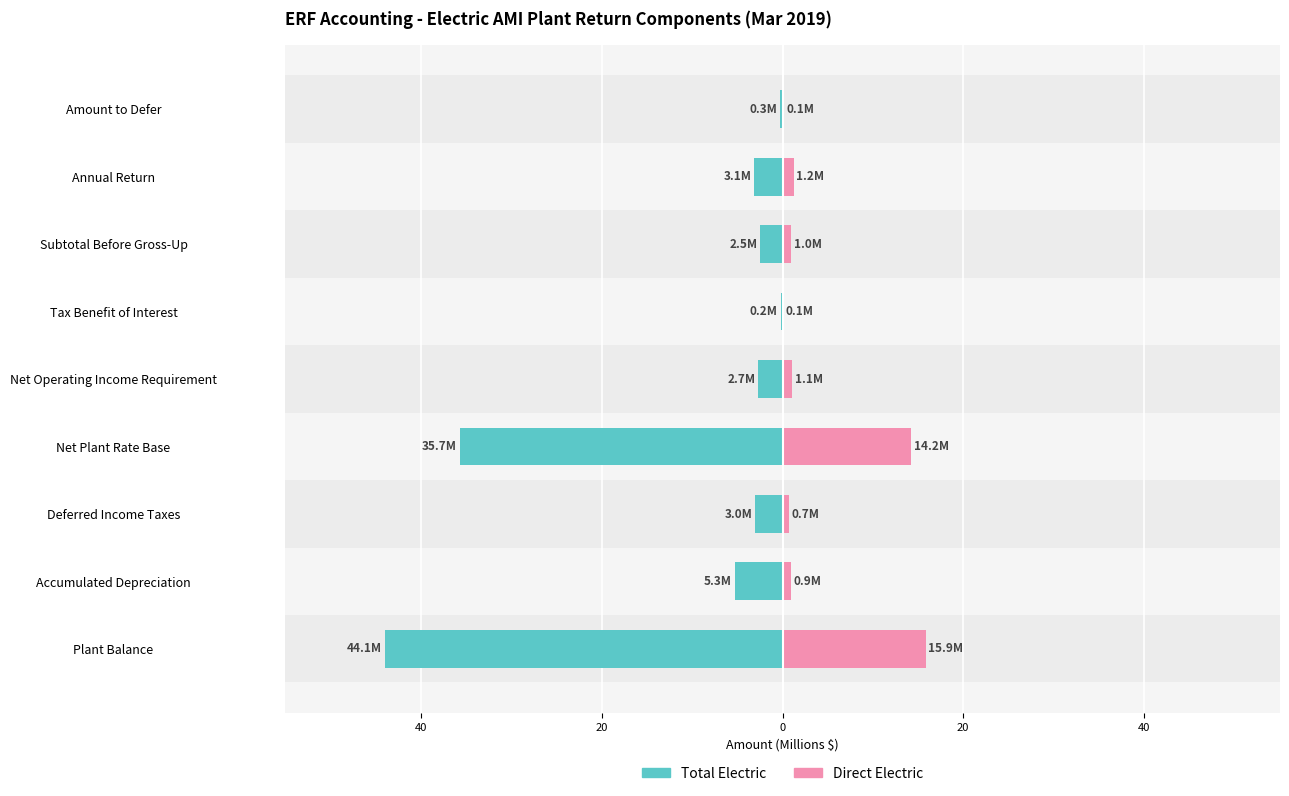

Are the bars grouped side by side (vs. stacked)?

Yes